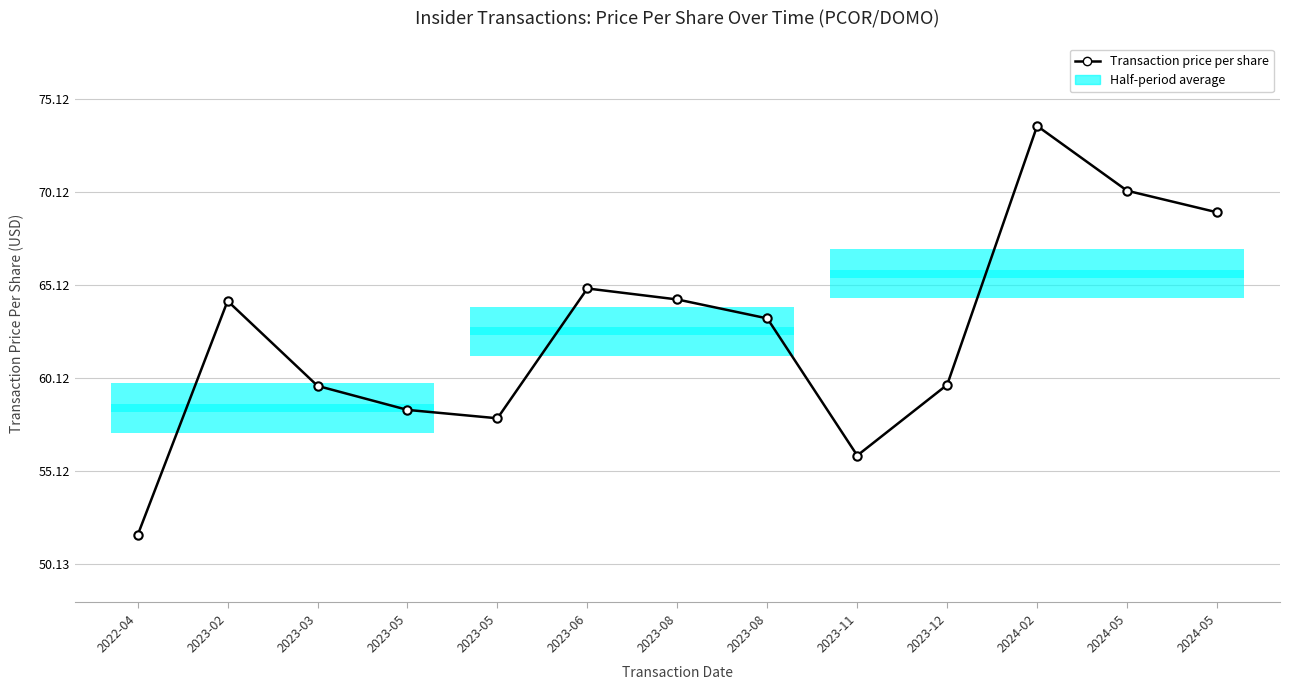

How many interior local valleys (lower than both neighbors) does the data have?

2